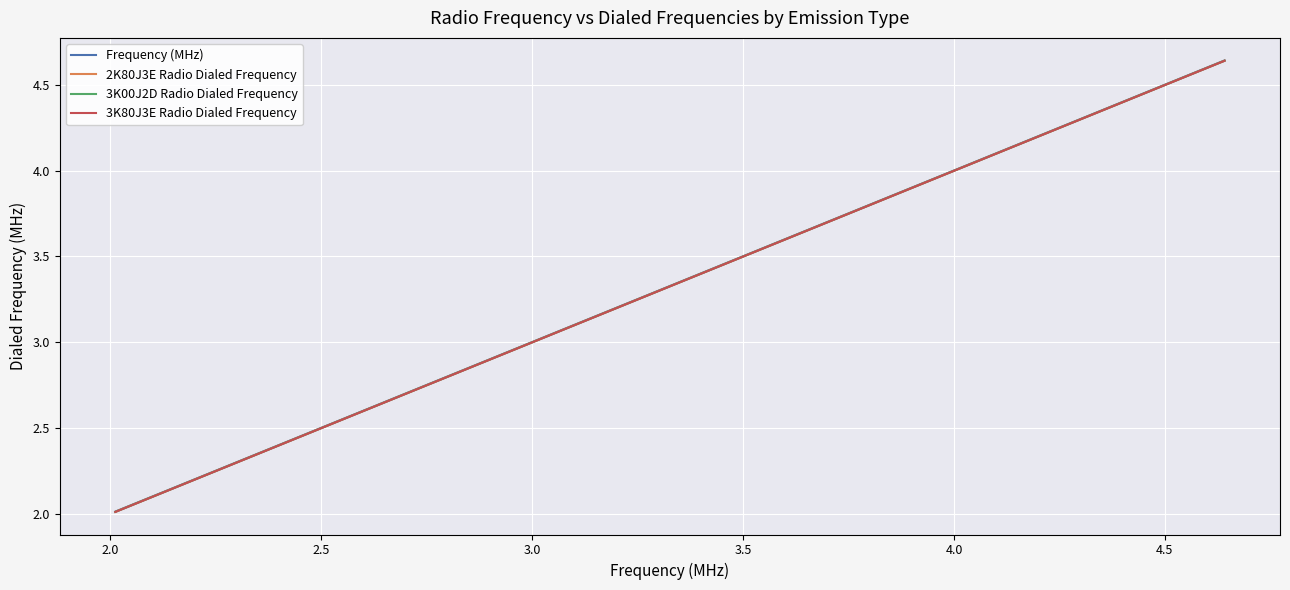

What is the smallest value displayed?

2.0